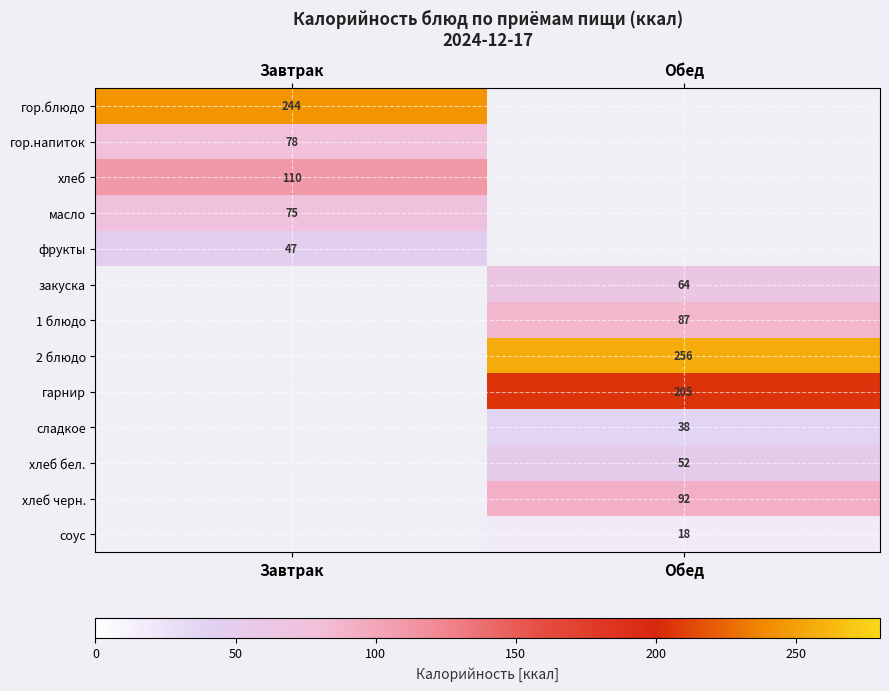

What is the highest value of the гор.напиток series?

78.0